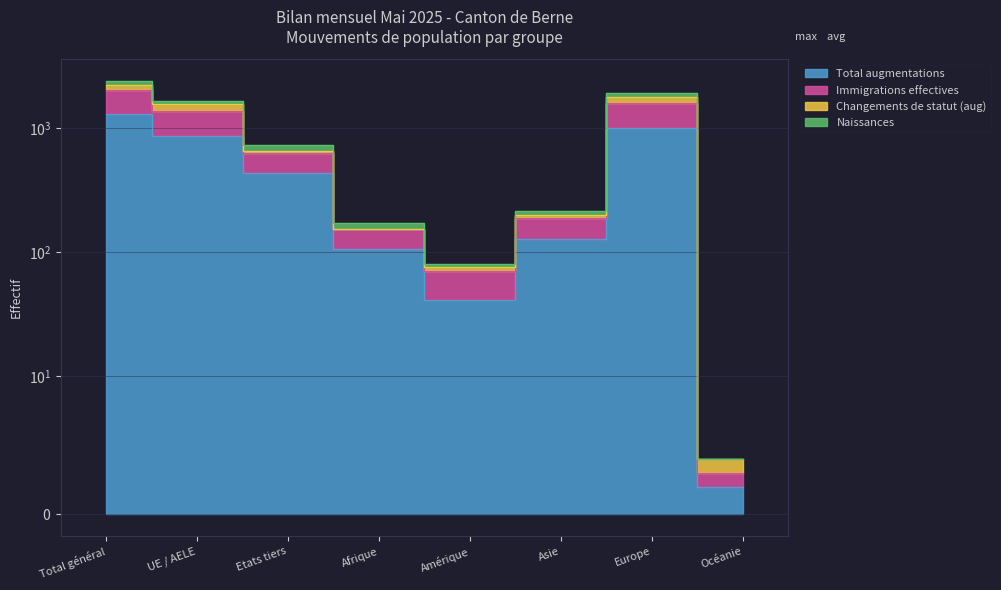

Between Amérique and Asie, which is larger?

Asie